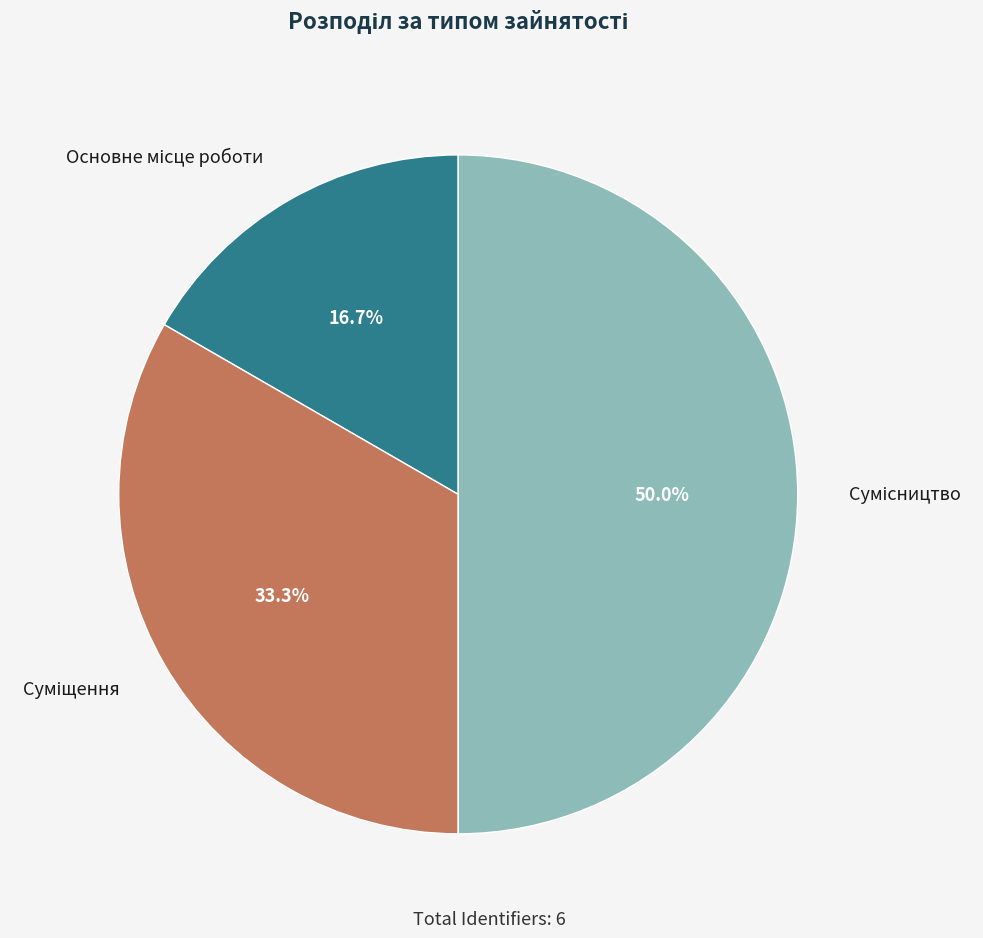

To the nearest percent, what is the difference between the largest and smallest slice percentages?

33%